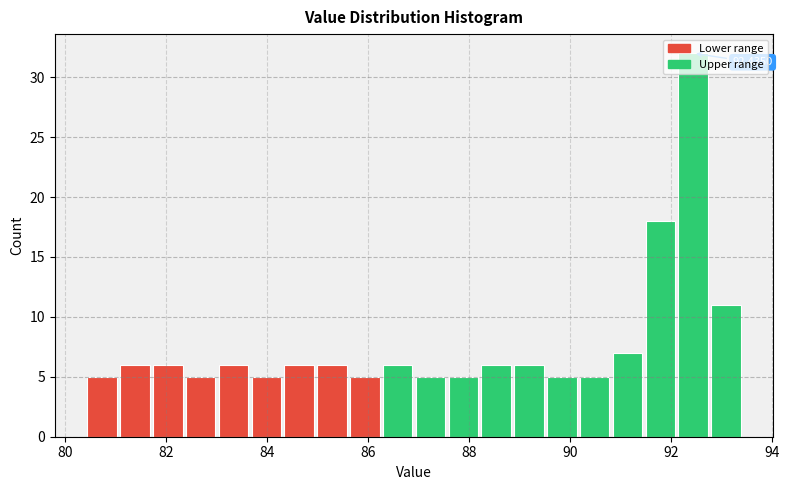

Around what value on the x-axis is the tallest bar? Give the approximate position of its centre, as read against the axis.

92.4